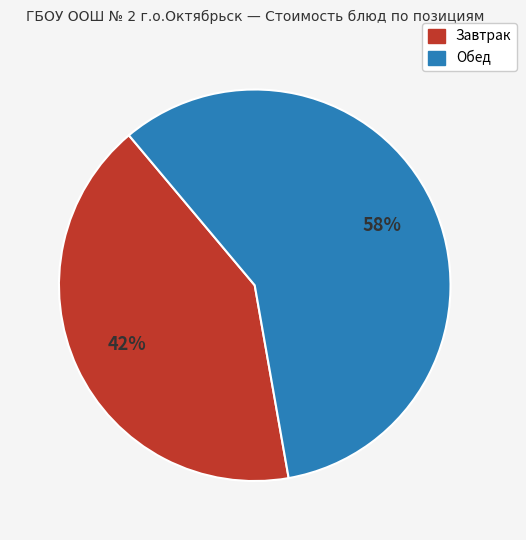

Is there a majority slice in this chart?

Yes